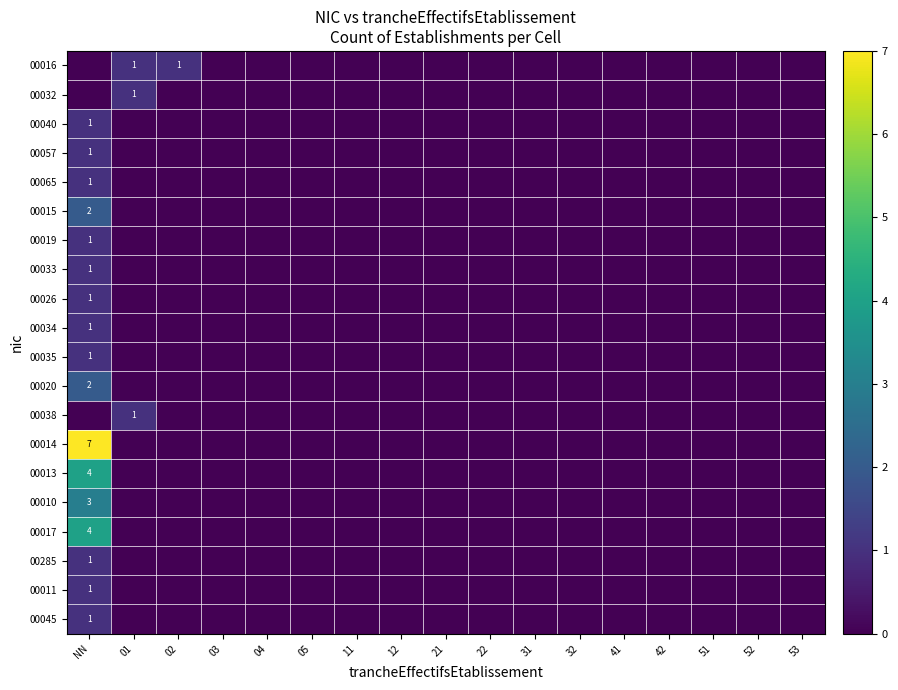

How many values in the 00040 series exceed 0?

1